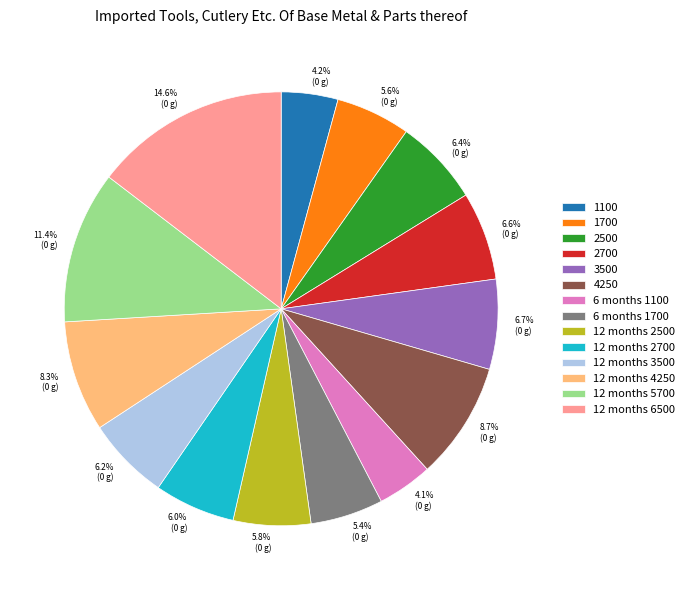

To the nearest percent, what portion does 1100 represent?

4%